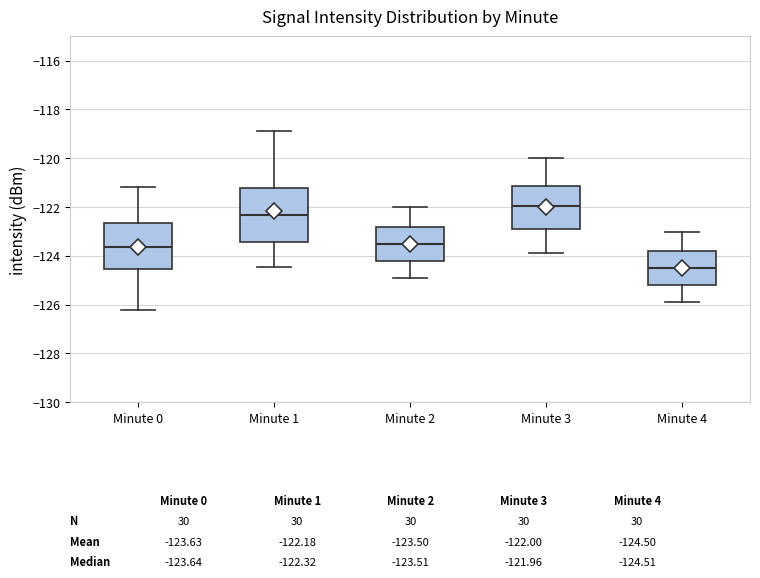

Comparing the boxes themselves (not the whiskers), which one is the tallest?

Minute 1